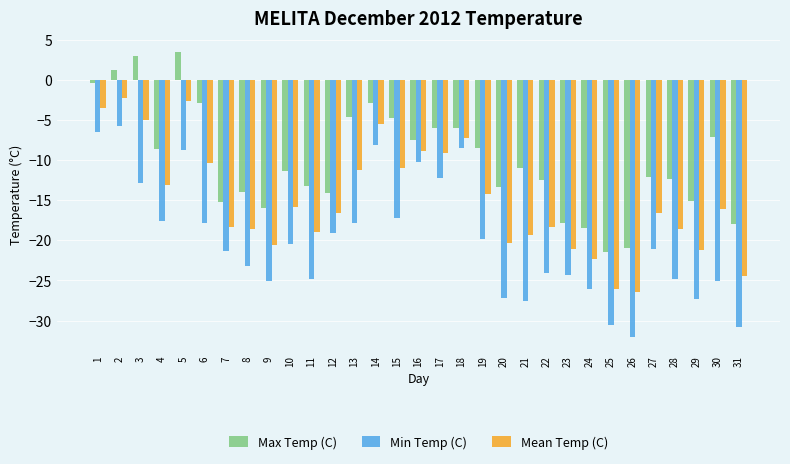

What is the approximate value of Mean Temp (C) at 27?

-16.6